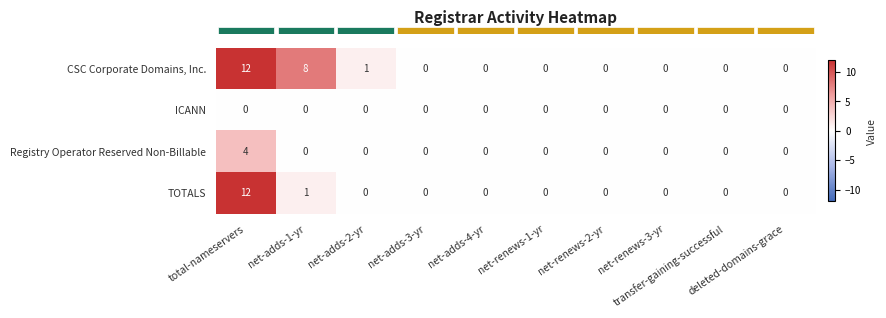

Count the number of categories in the chart.

10